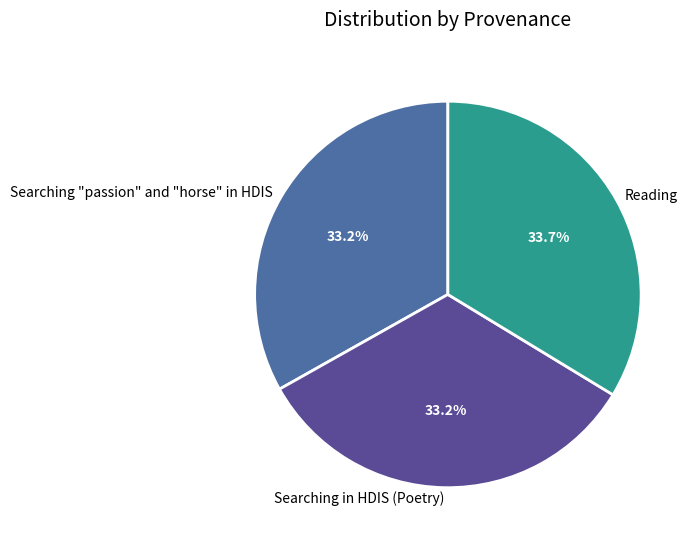

What is the largest slice in the pie chart?

Reading